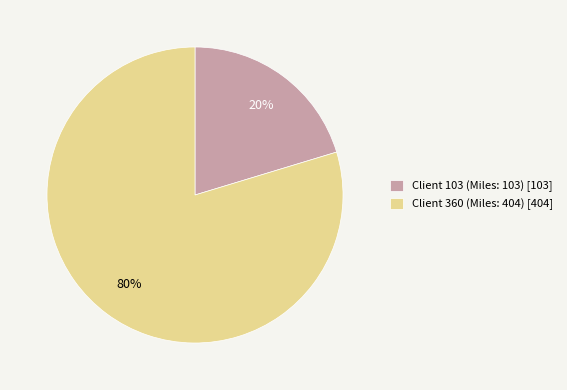

Does any single category account for the majority?

Yes